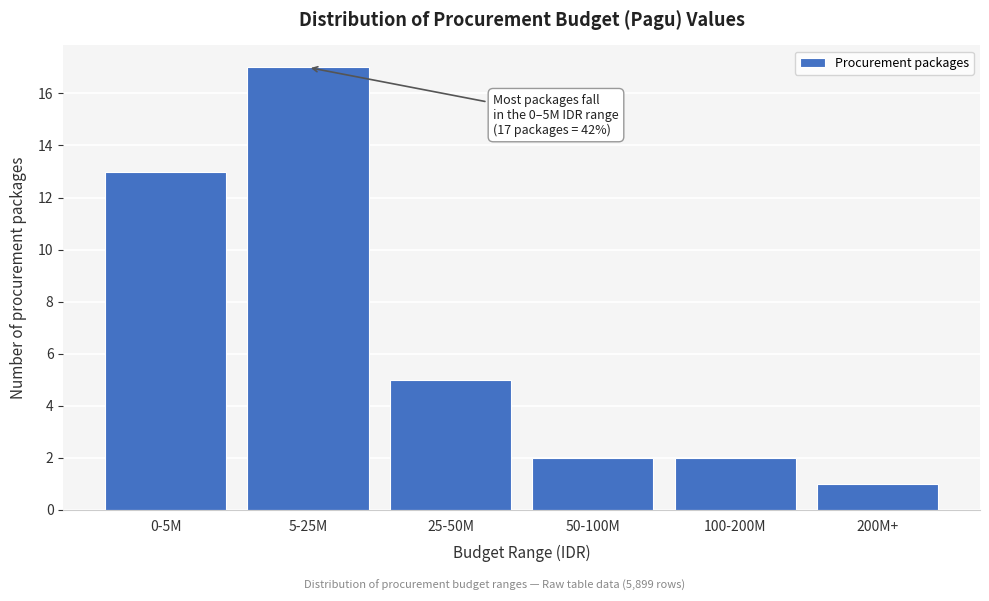

Reading right to left, list all the values displayed in this chart.

200M+=1	100-200M=2	50-100M=2	25-50M=5	5-25M=17	0-5M=13